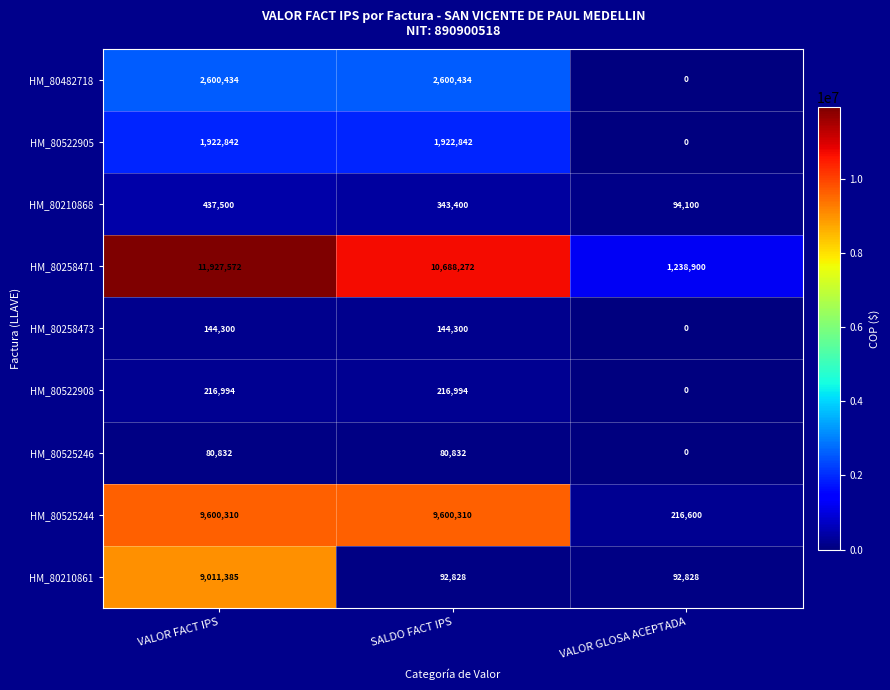

Which series has the largest total across all categories?

HM_80258471